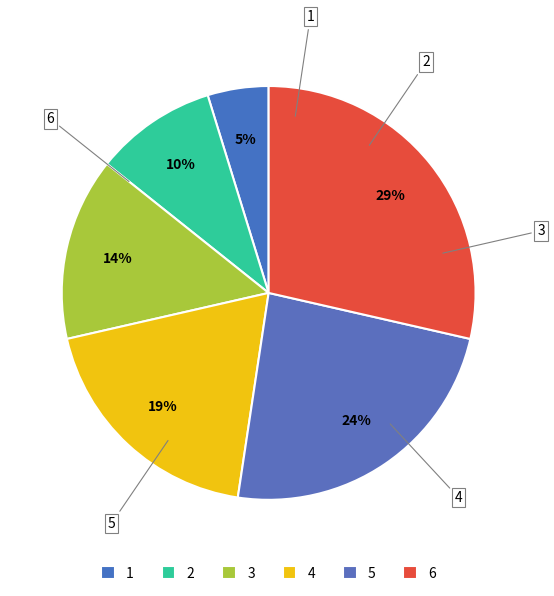

Rank the categories by value from highest to lowest.

6, 5, 4, 3, 2, 1